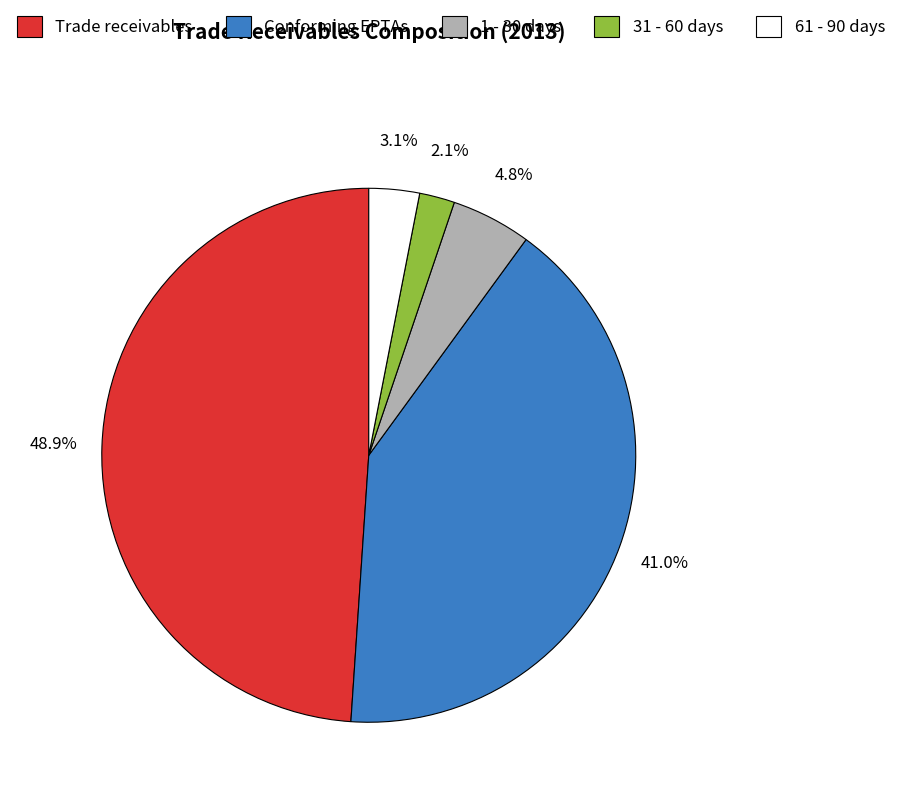

What is the largest slice in the pie chart?

Trade receivables